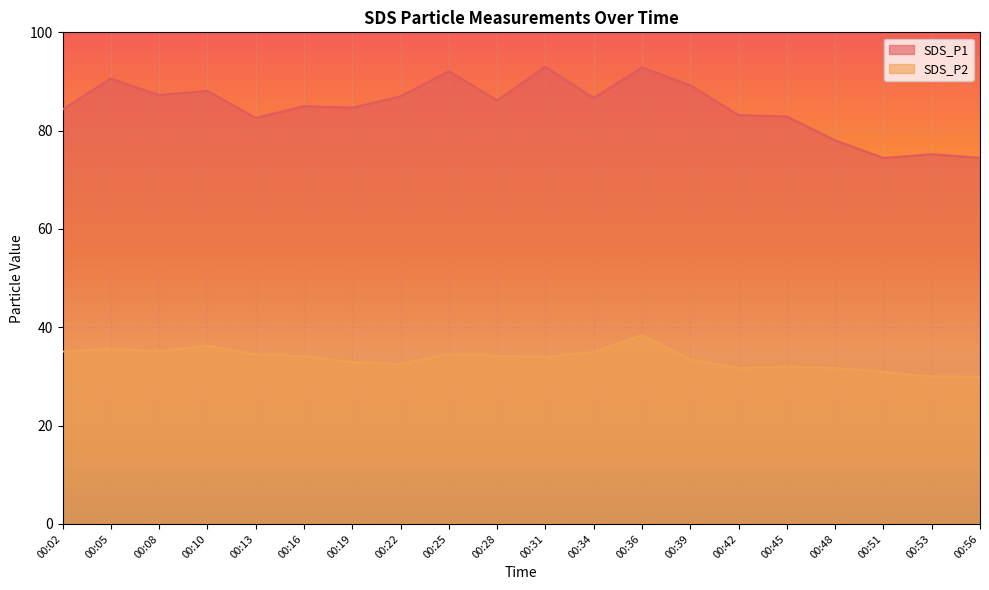

At which category does the chart reach its peak across all series?

00:31